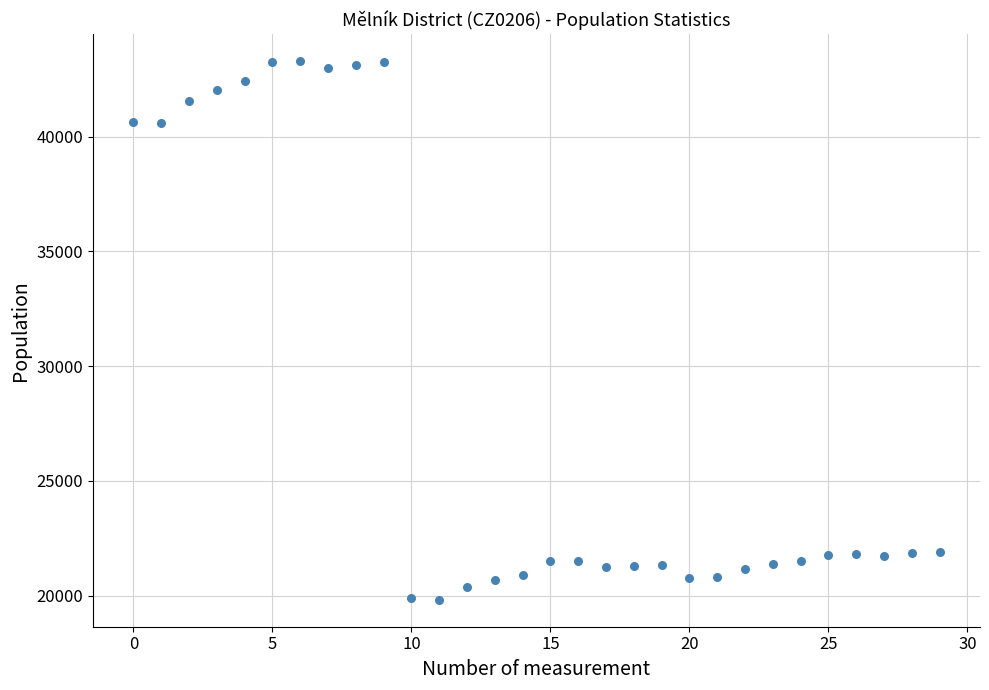

What is the range of Y values (max minus min)?

23480